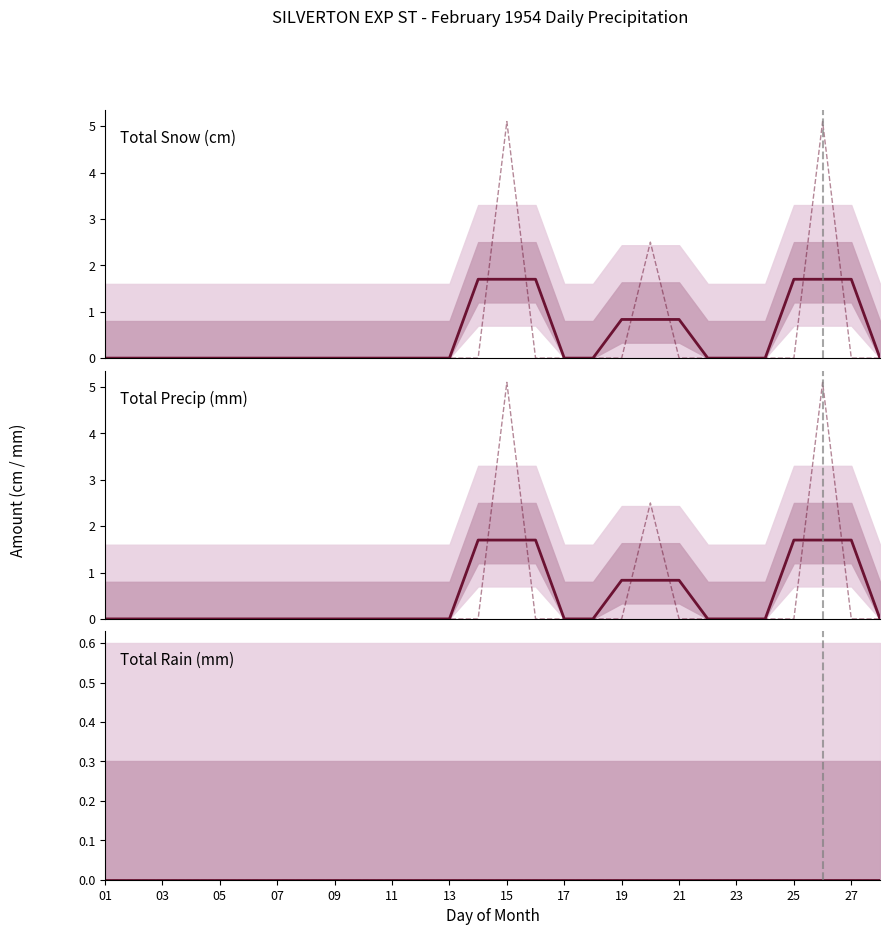

Between 27 and 24, which series saw the biggest shift?

Total Snow (cm)